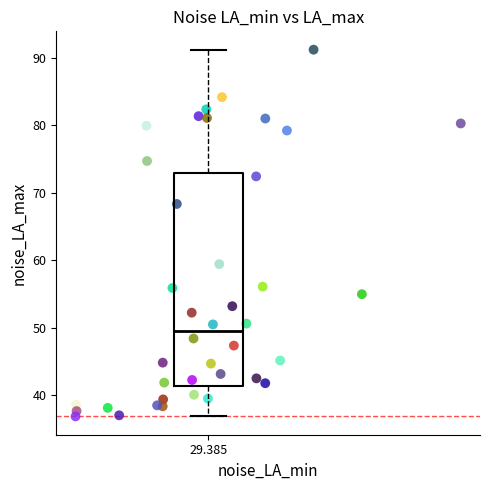

What is the range of X values (max minus min)?

8.3